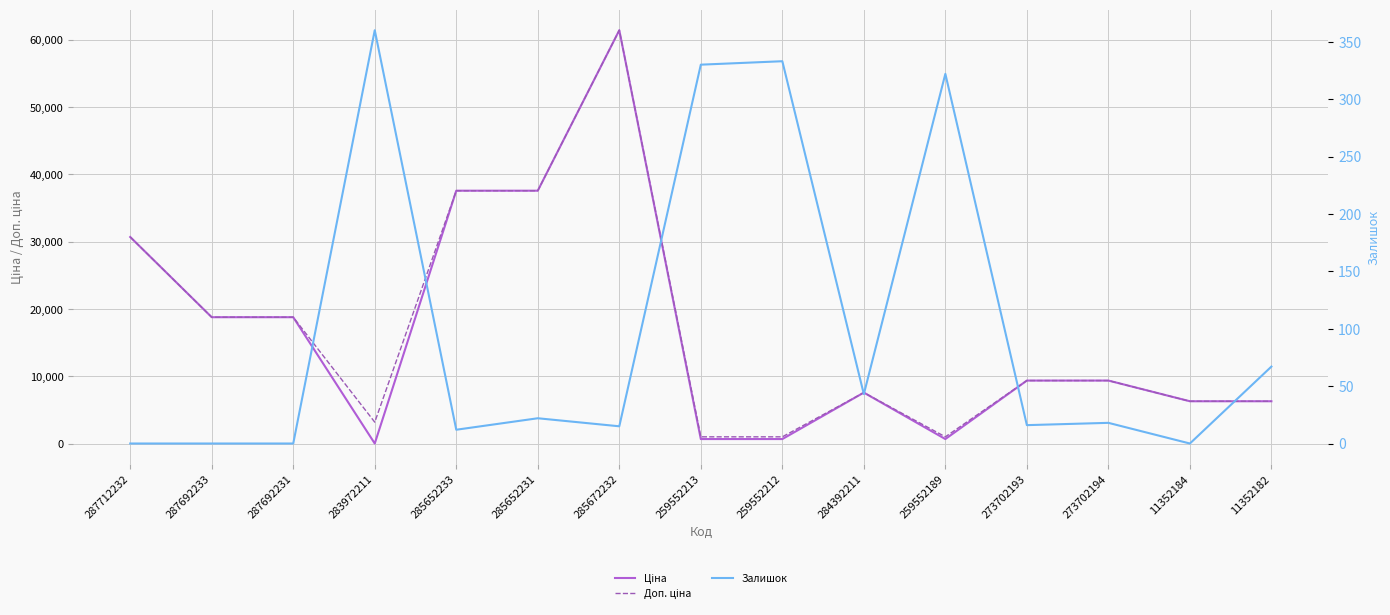

What is the approximate value of Доп. ціна at 285652233?

37593.6